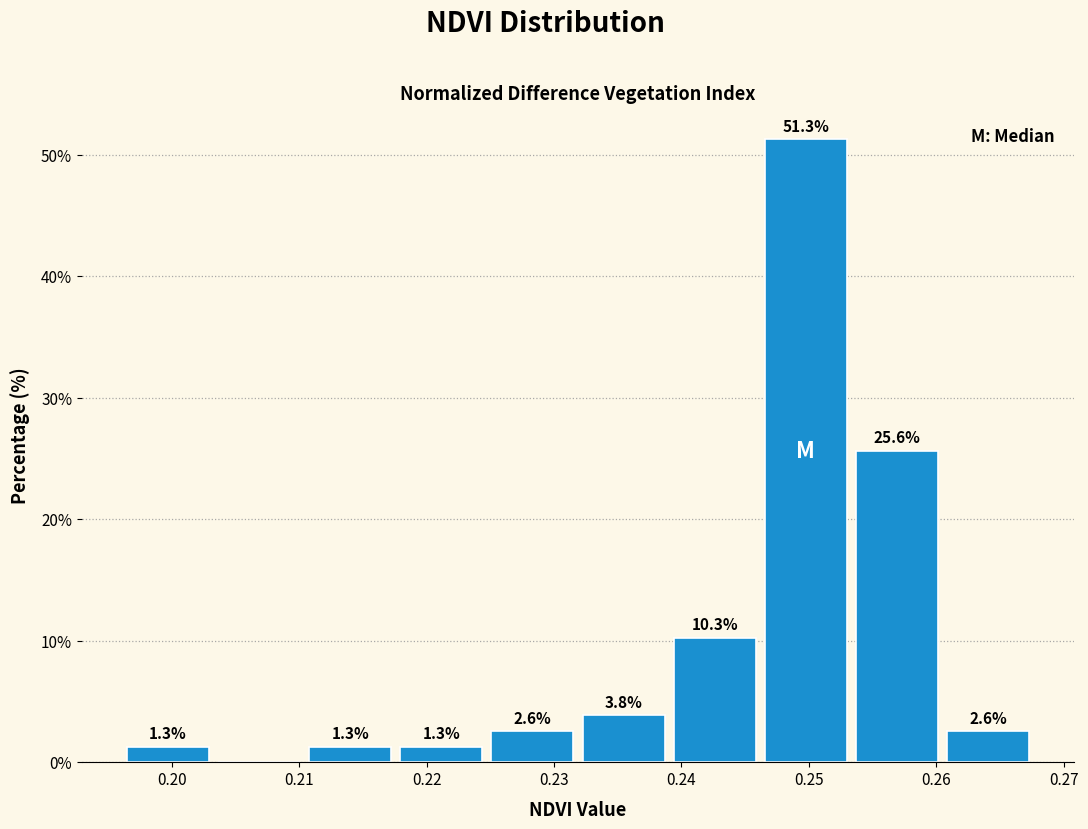

Which range on the x-axis has the tallest bar?

0.246 to 0.253